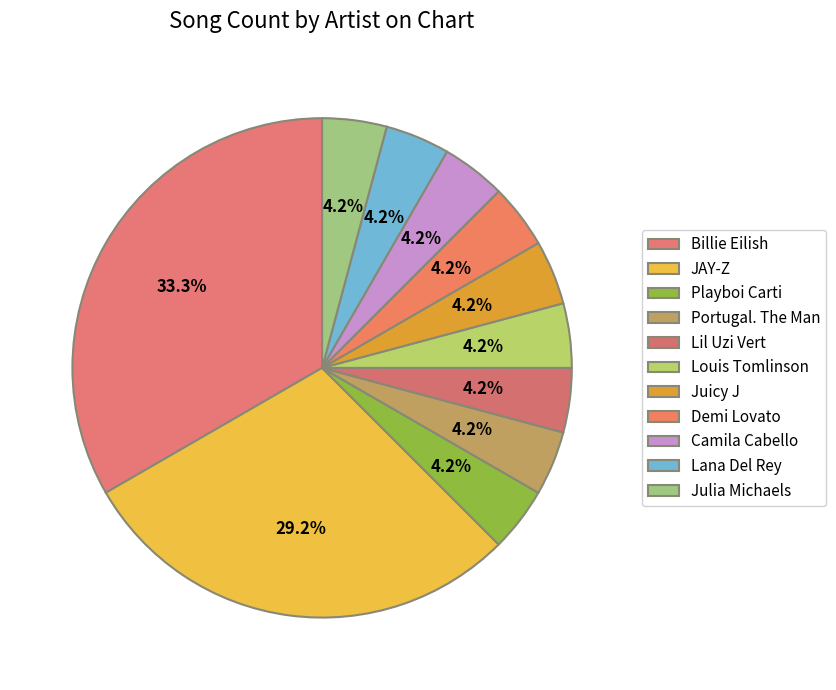

What portion of the pie excludes Juicy J?

95.8%